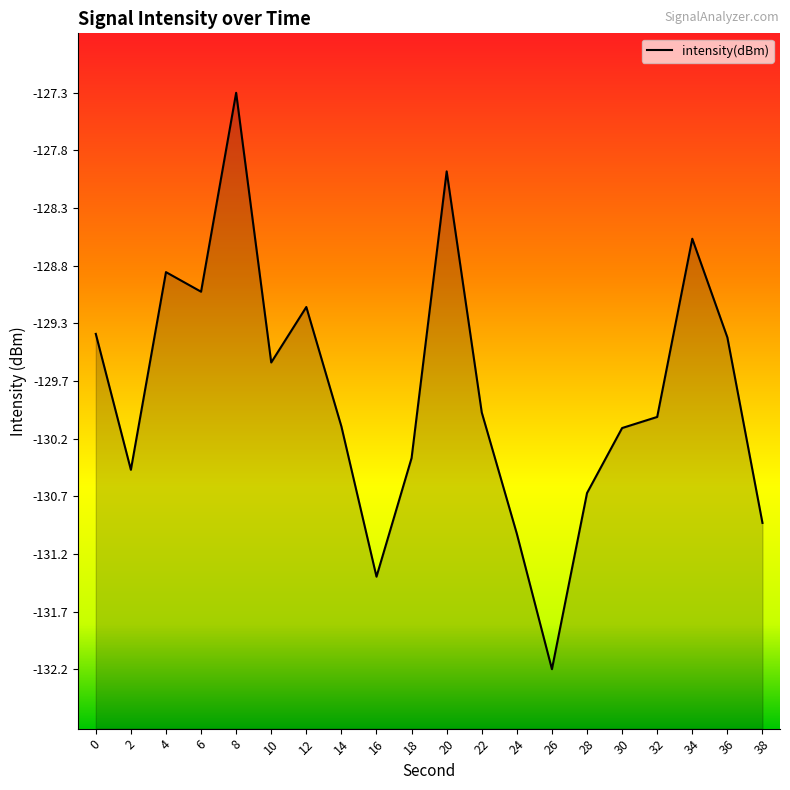

Does the chart display data point markers on the line(s)?

No